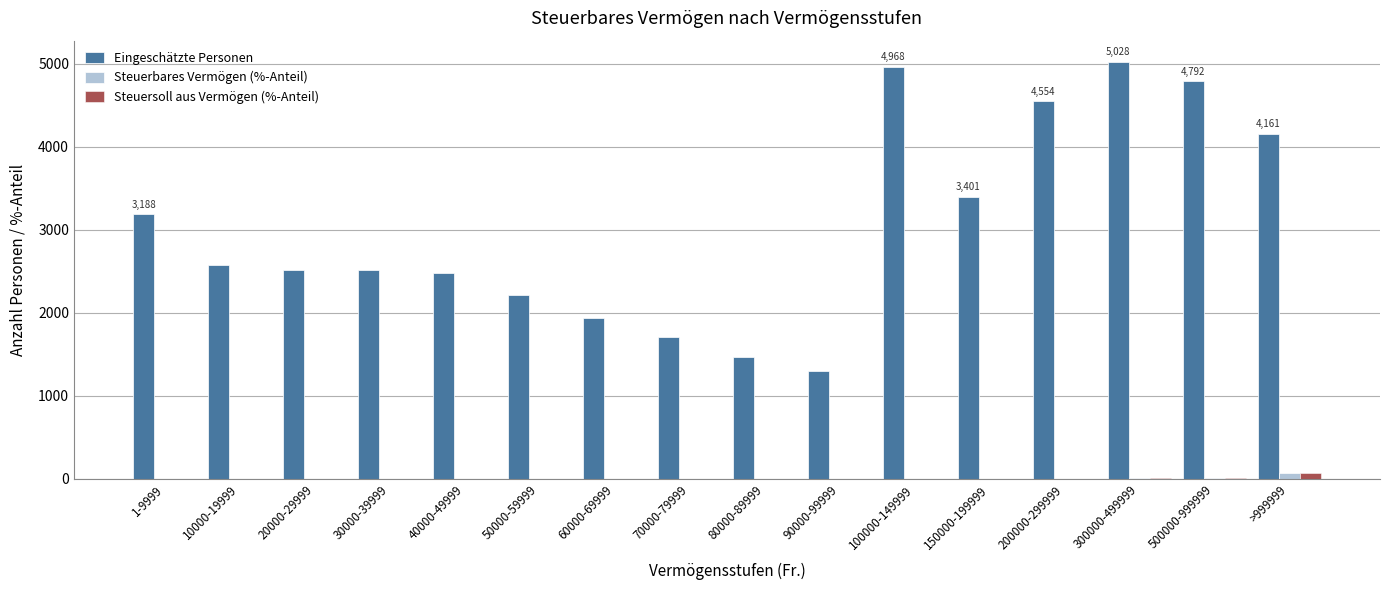

At which label is Eingeschätzte Personen closest to 3162?

1-9999